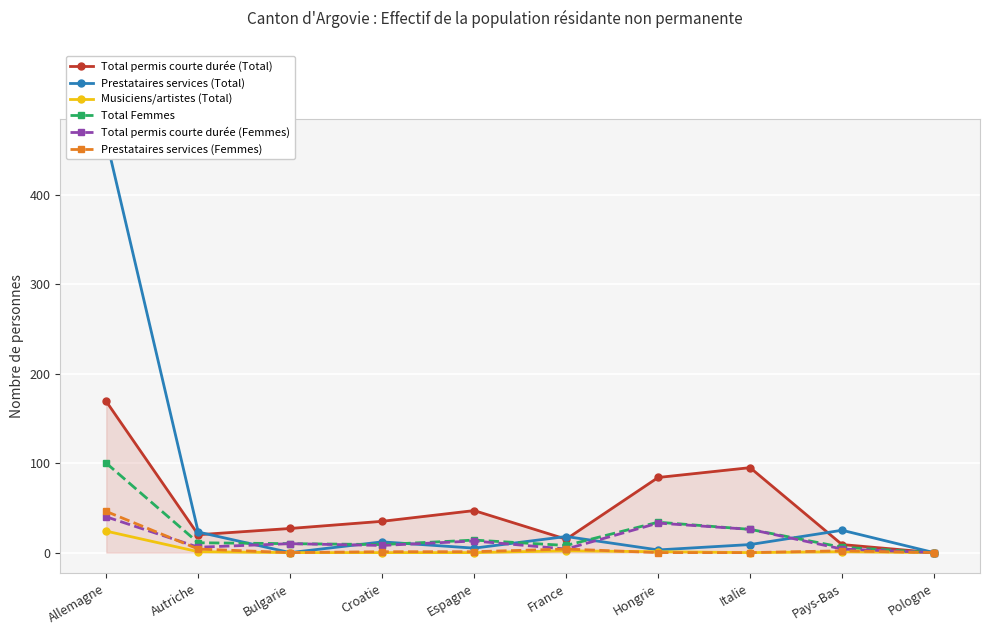

At which label does Prestataires services (Femmes) reach its minimum?

Bulgarie